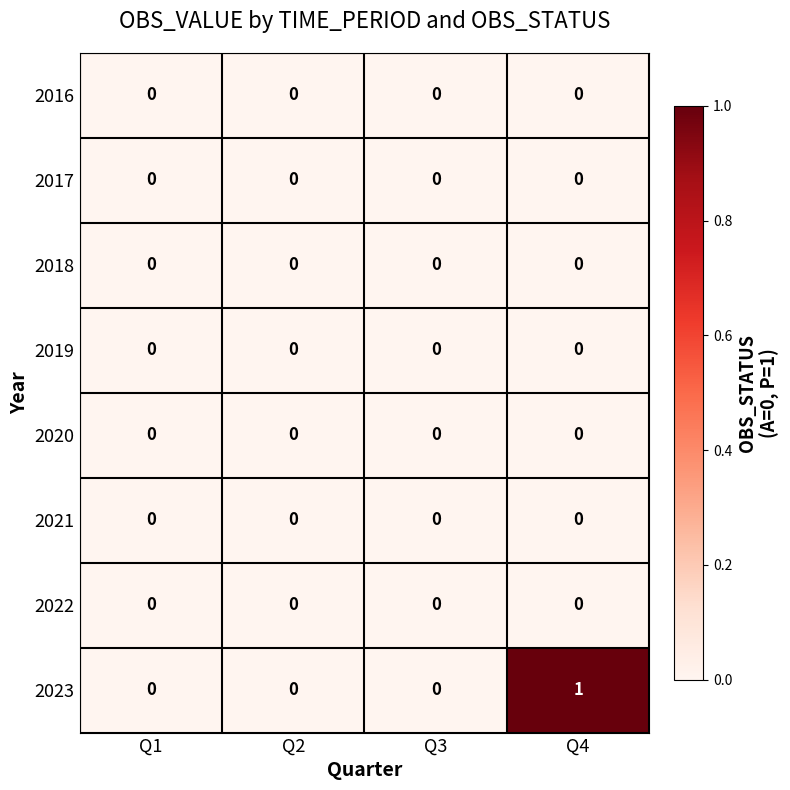

Which series has the widest spread of values?

2023